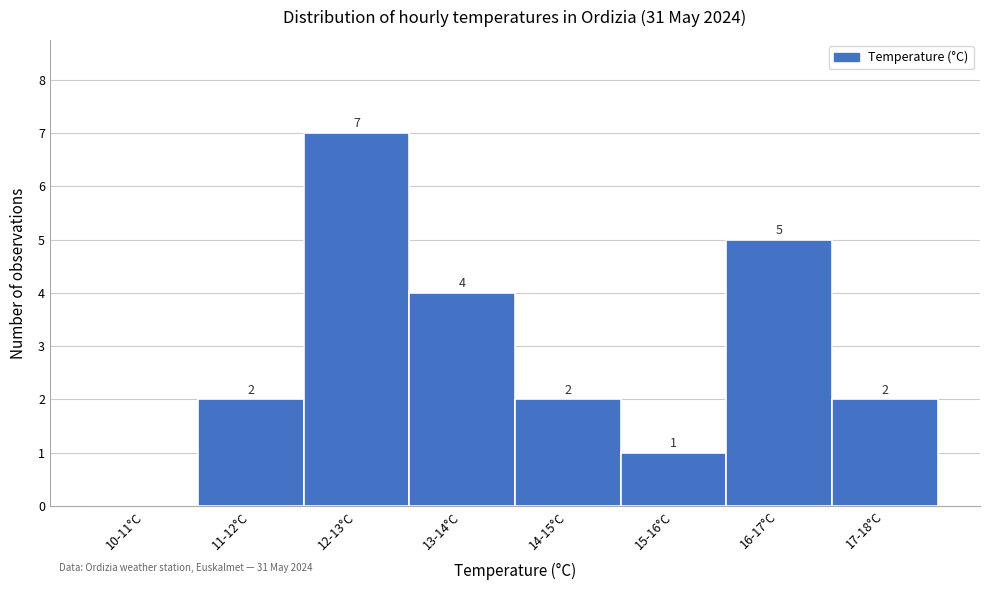

Reading left to right, extract all data points from this chart.

10-11°C=0	11-12°C=2	12-13°C=7	13-14°C=4	14-15°C=2	15-16°C=1	16-17°C=5	17-18°C=2